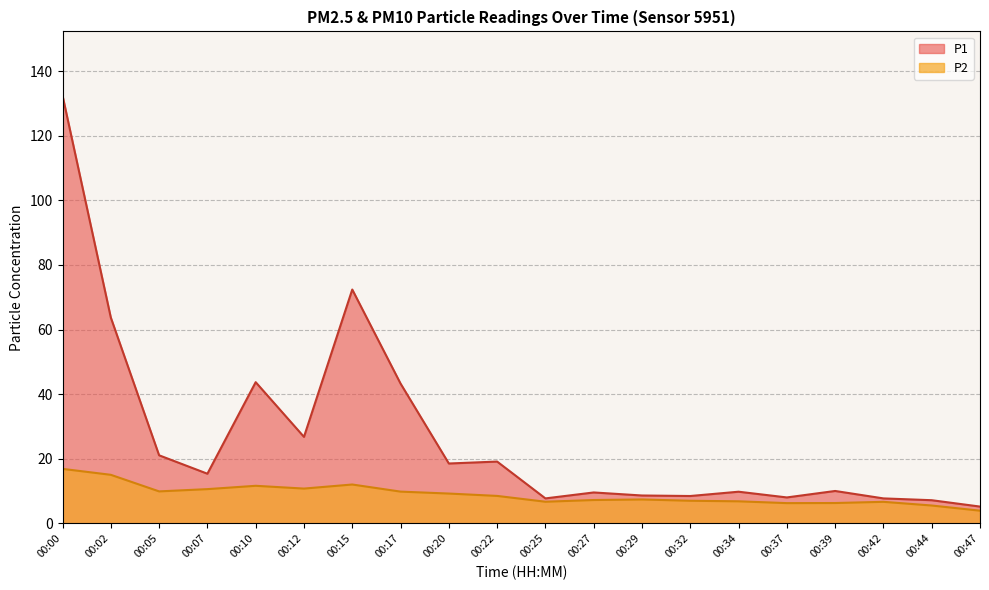

How many categories are shown in the chart?

20